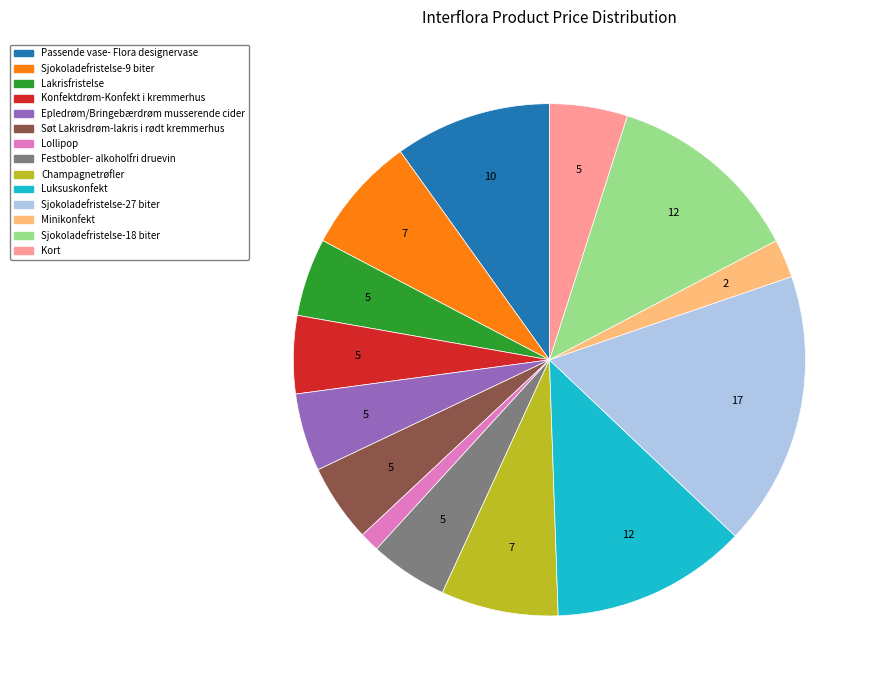

Does Kort represent more than half of the total?

No